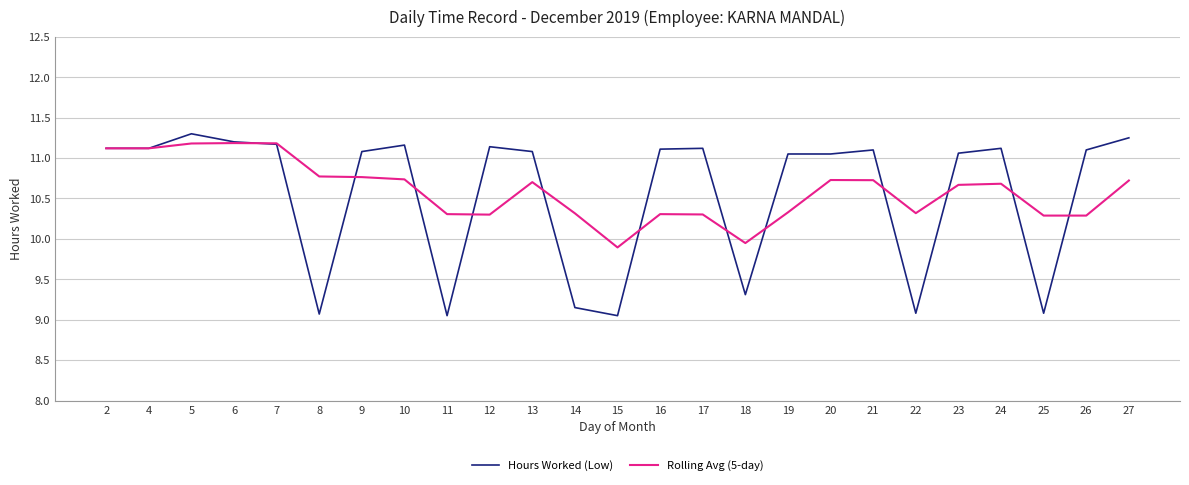

Which series changed the most between 16 and 22?

Hours Worked (Low)